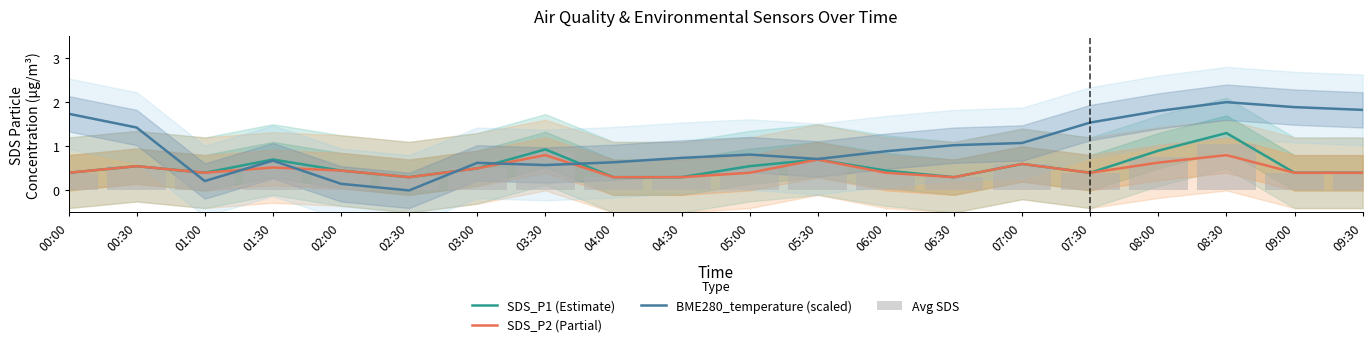

Which category has the highest value in the BME280_temperature (scaled) series?

08:30